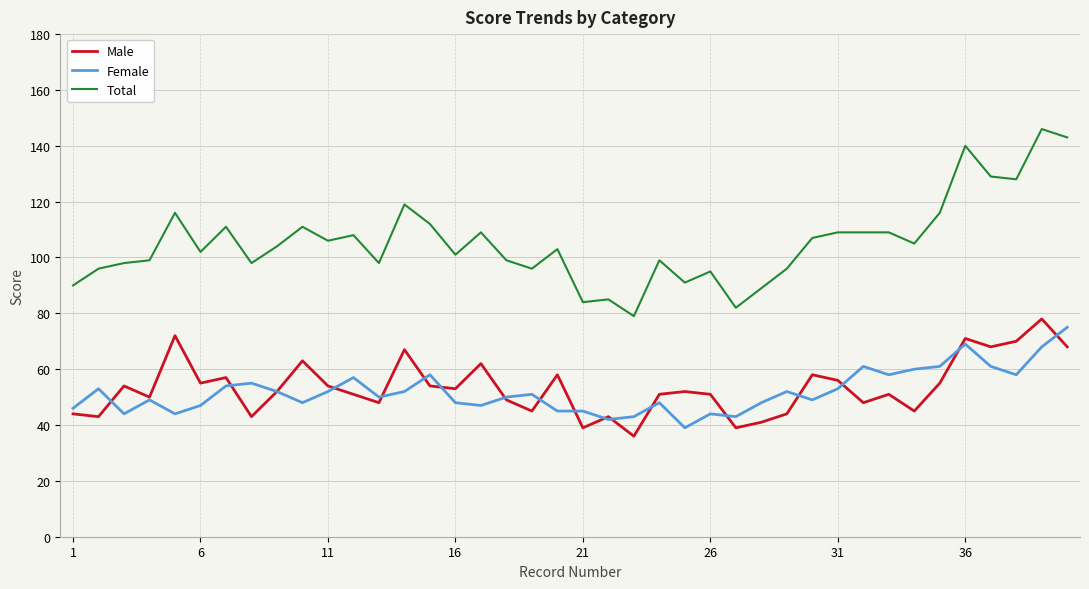

True or false: Female and Total cross at least once.

False